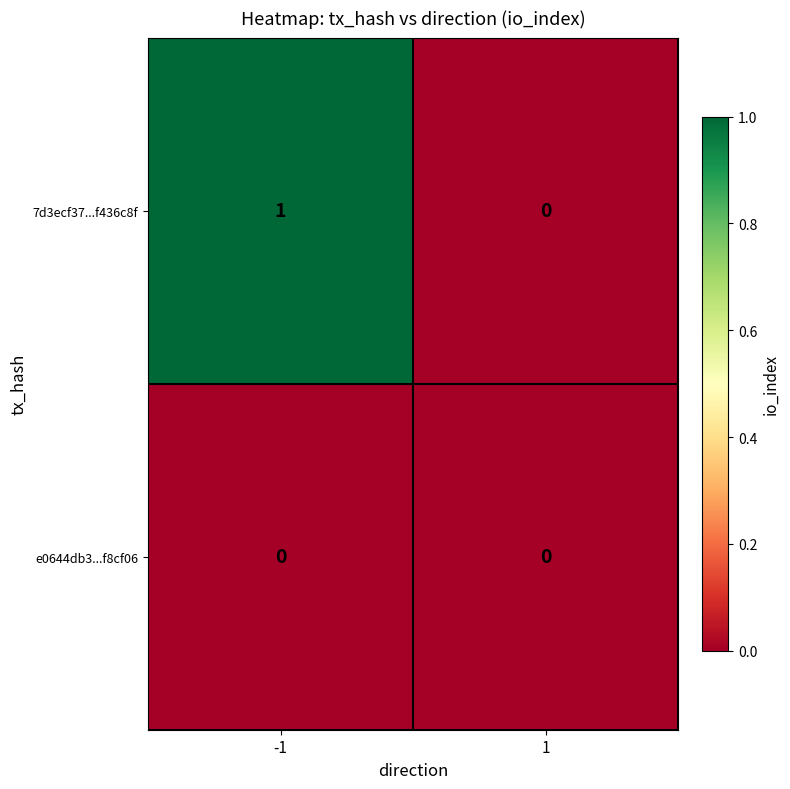

At which category is the sum across all series the highest?

-1